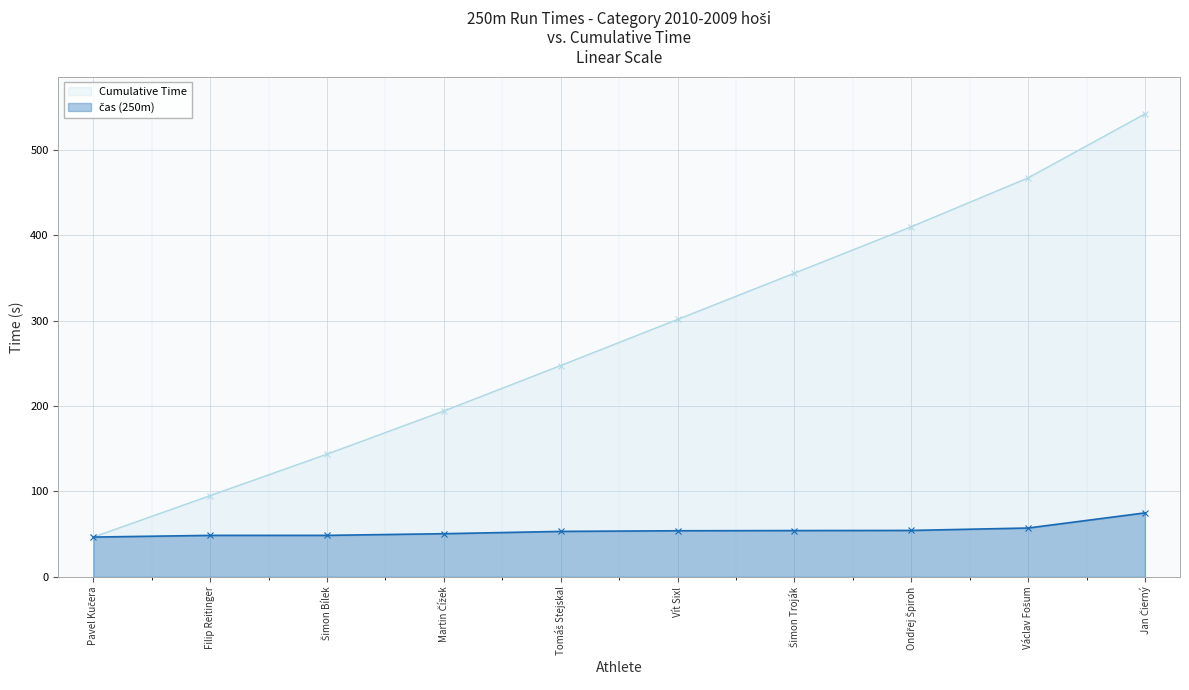

How many lines are shown in the chart?

2